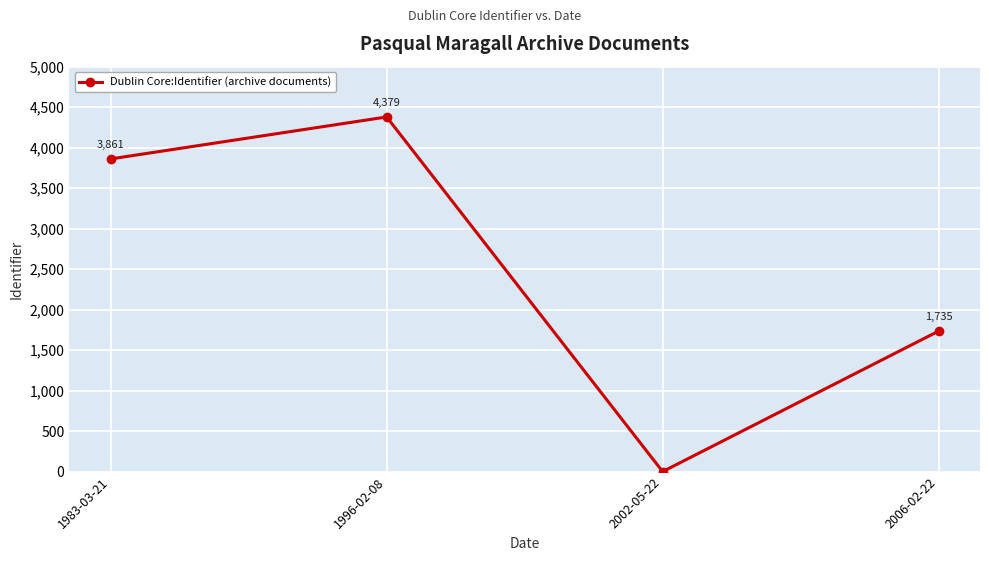

Count the number of categories in the chart.

4